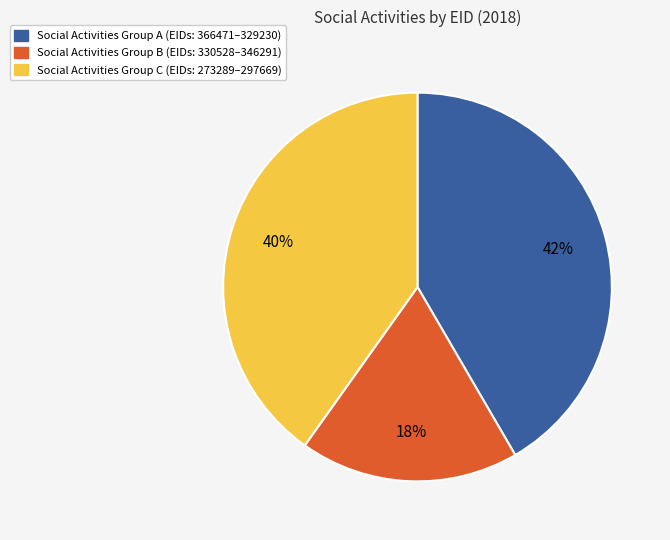

Does any single category account for the majority?

No